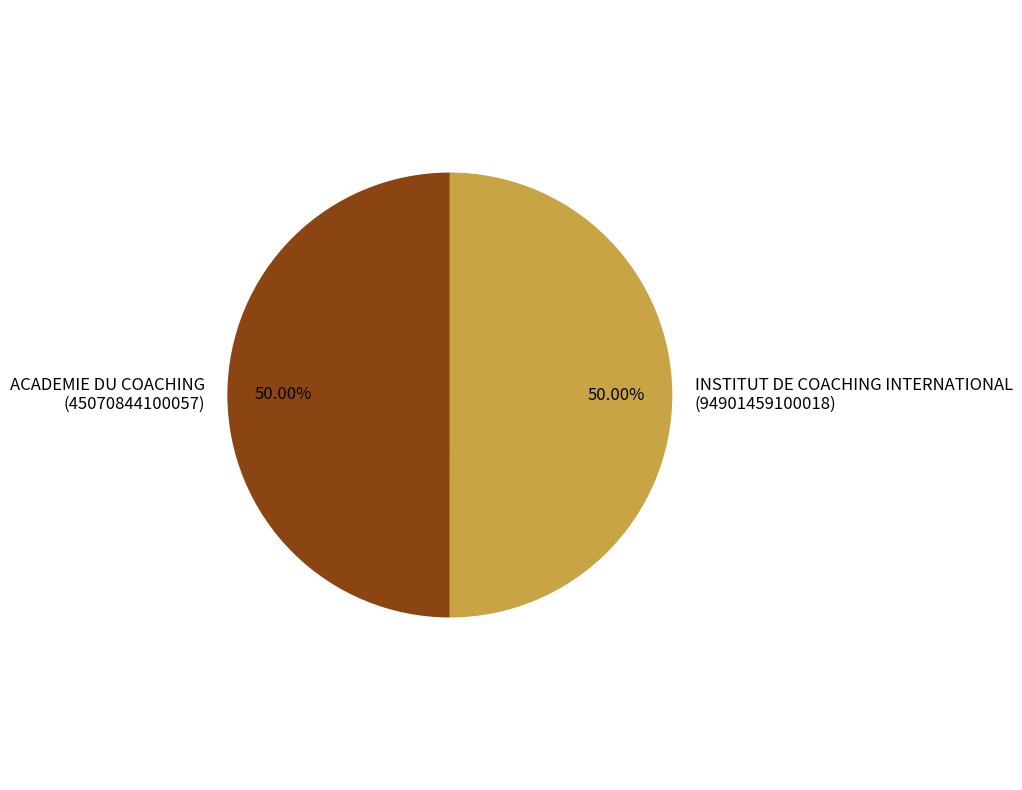

Combined, do INSTITUT DE COACHING INTERNATIONAL (94901459100018) and ACADEMIE DU COACHING (45070844100057) account for over 50%?

Yes